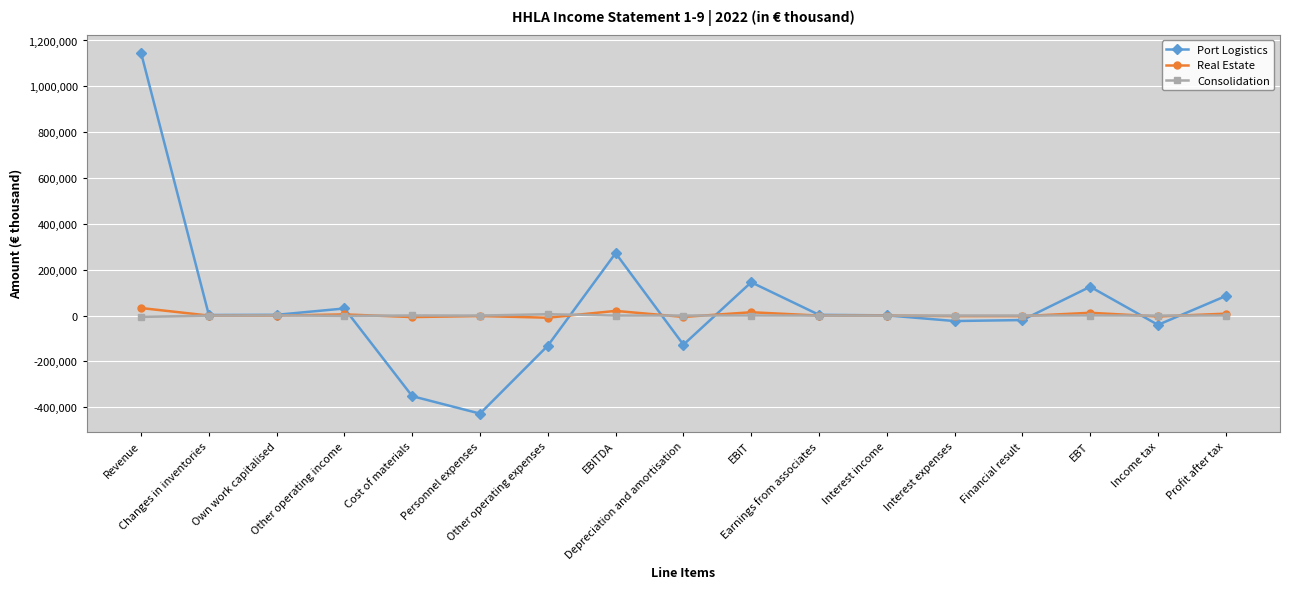

True or false: Port Logistics has more than 1 points higher than both neighbors.

True